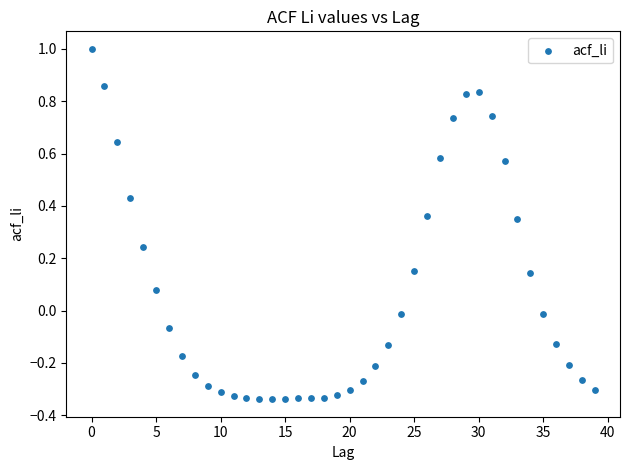

What is the range of Y values (max minus min)?

1.3